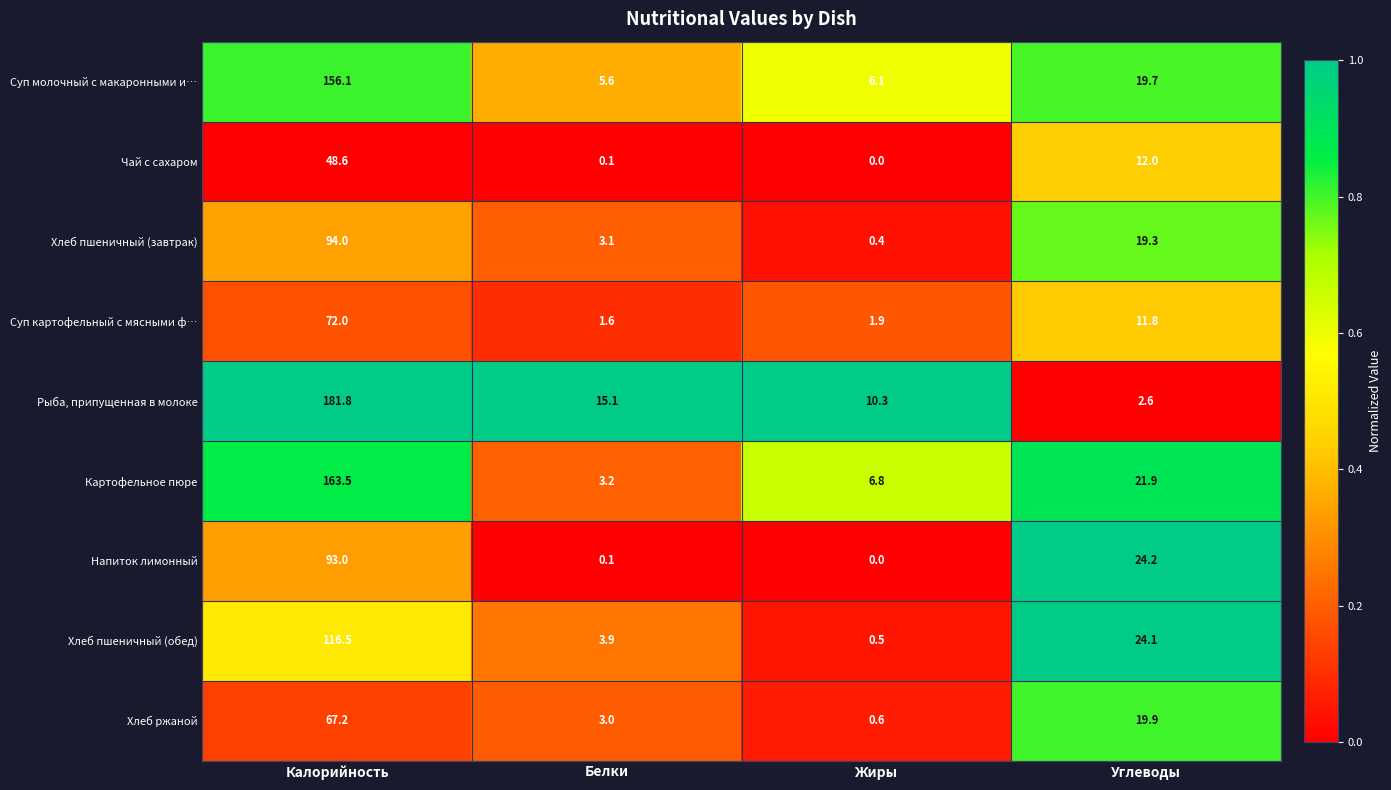

Which label corresponds to the largest value in the chart?

Калорийность